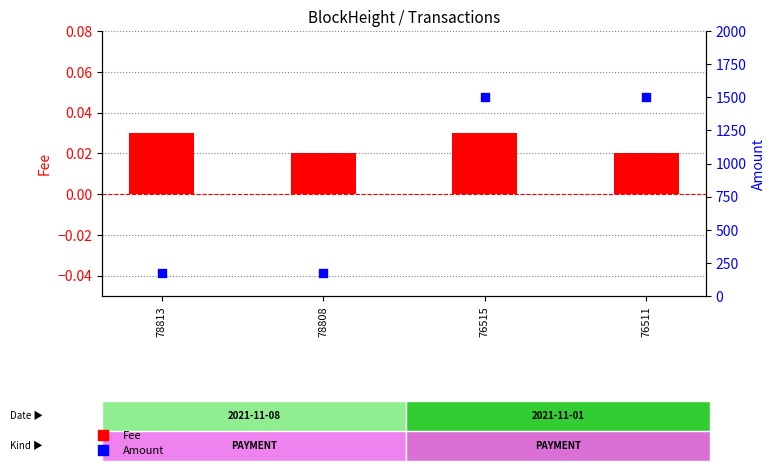

At which category is the sum across all series the highest?

76511